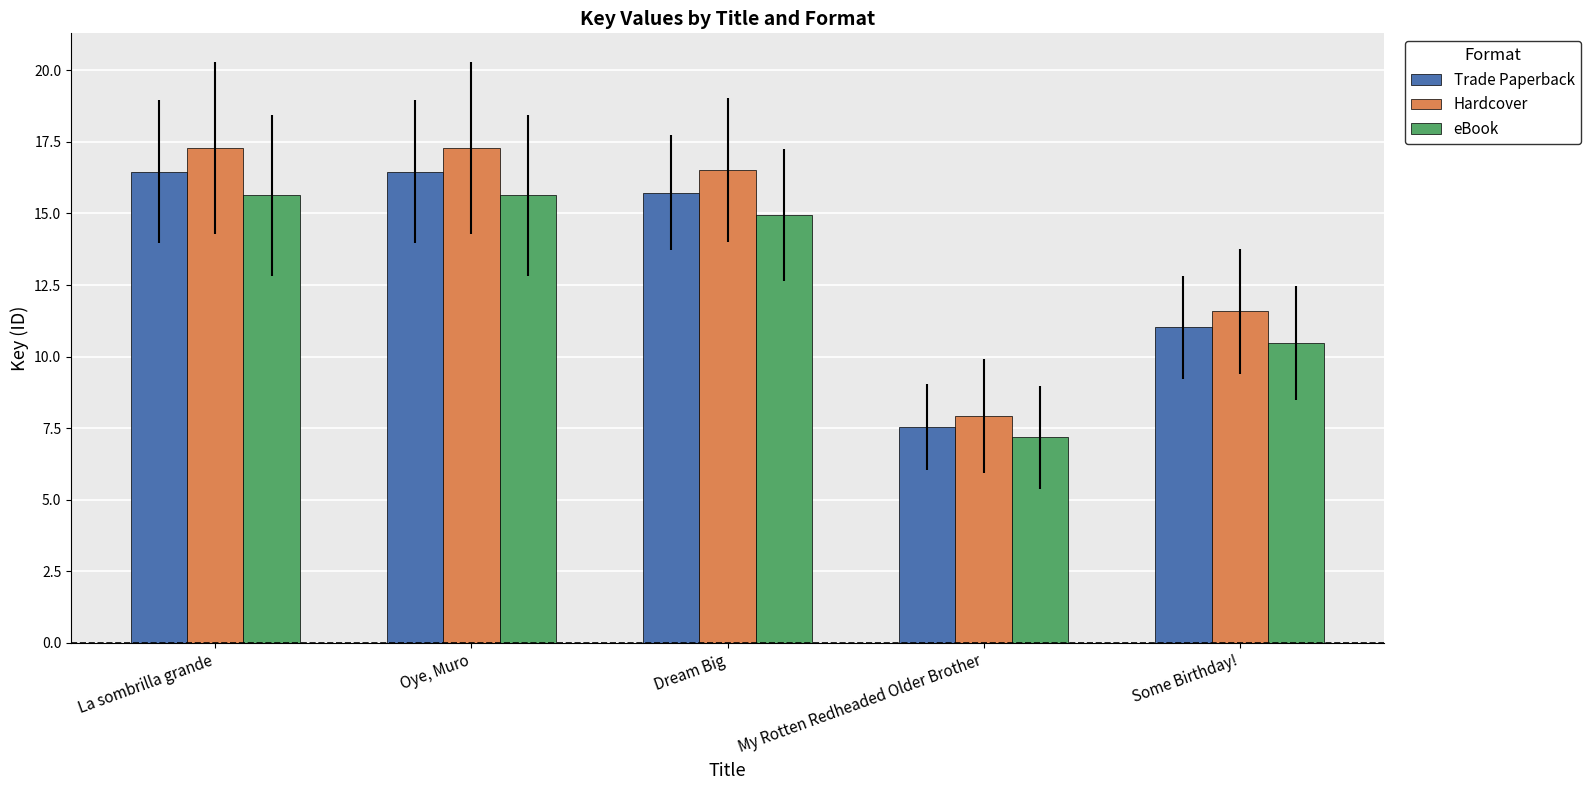

Which label corresponds to the smallest value in the chart?

My Rotten Redheaded Older Brother